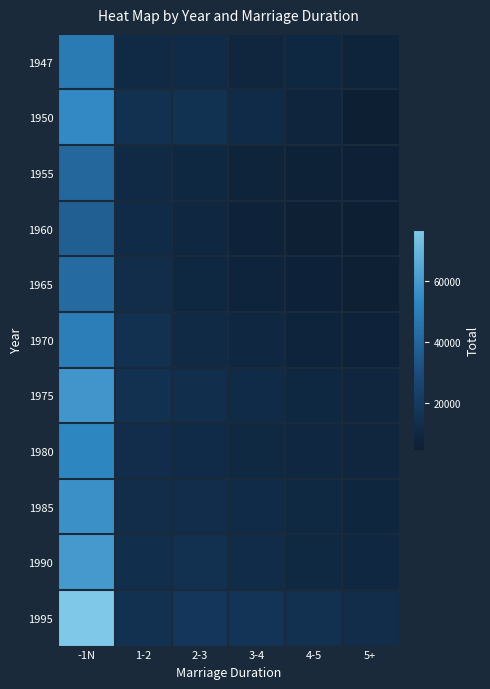

Reading left to right, what are all the values shown in this chart?

1947: -1N=48505	1-2=11184	2-3=11645	3-4=8639	4-5=9649	5+=7388
1950: -1N=54014	1-2=14255	2-3=15272	3-4=11661	4-5=7956	5+=4870
1955: -1N=40493	1-2=11198	2-3=9949	3-4=7575	4-5=6239	5+=5532
1960: -1N=37433	1-2=11345	2-3=9327	3-4=6844	4-5=5359	5+=4558
1965: -1N=41965	1-2=12540	2-3=9849	3-4=7777	4-5=6421	5+=5378
1970: -1N=49489	1-2=14523	2-3=11149	3-4=9193	4-5=7772	5+=6852
1975: -1N=58336	1-2=14773	2-3=13014	3-4=11731	4-5=10141	5+=8677
1980: -1N=52597	1-2=12990	2-3=11430	3-4=10209	4-5=9204	5+=8764
1985: -1N=56442	1-2=12656	2-3=12817	3-4=11710	4-5=10434	5+=8825
1990: -1N=59676	1-2=13066	2-3=14387	3-4=12325	4-5=10452	5+=9446
1995: -1N=76710	1-2=14893	2-3=18081	3-4=16591	4-5=14576	5+=12569